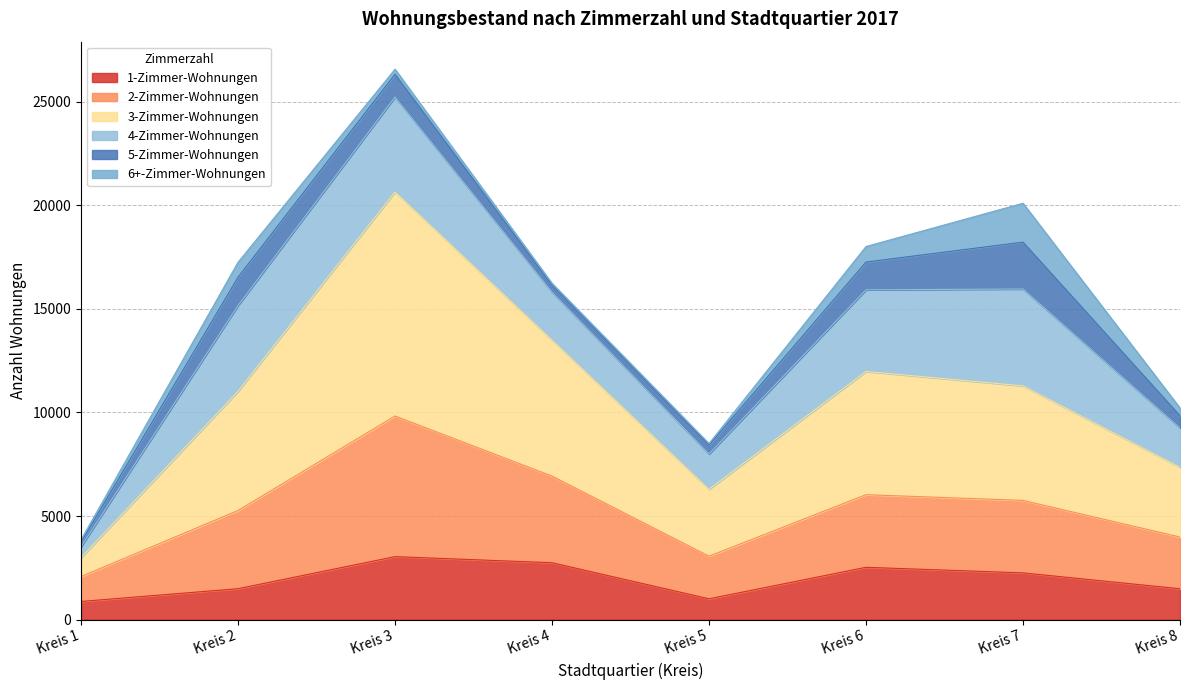

Does the chart display data point markers on the line(s)?

No